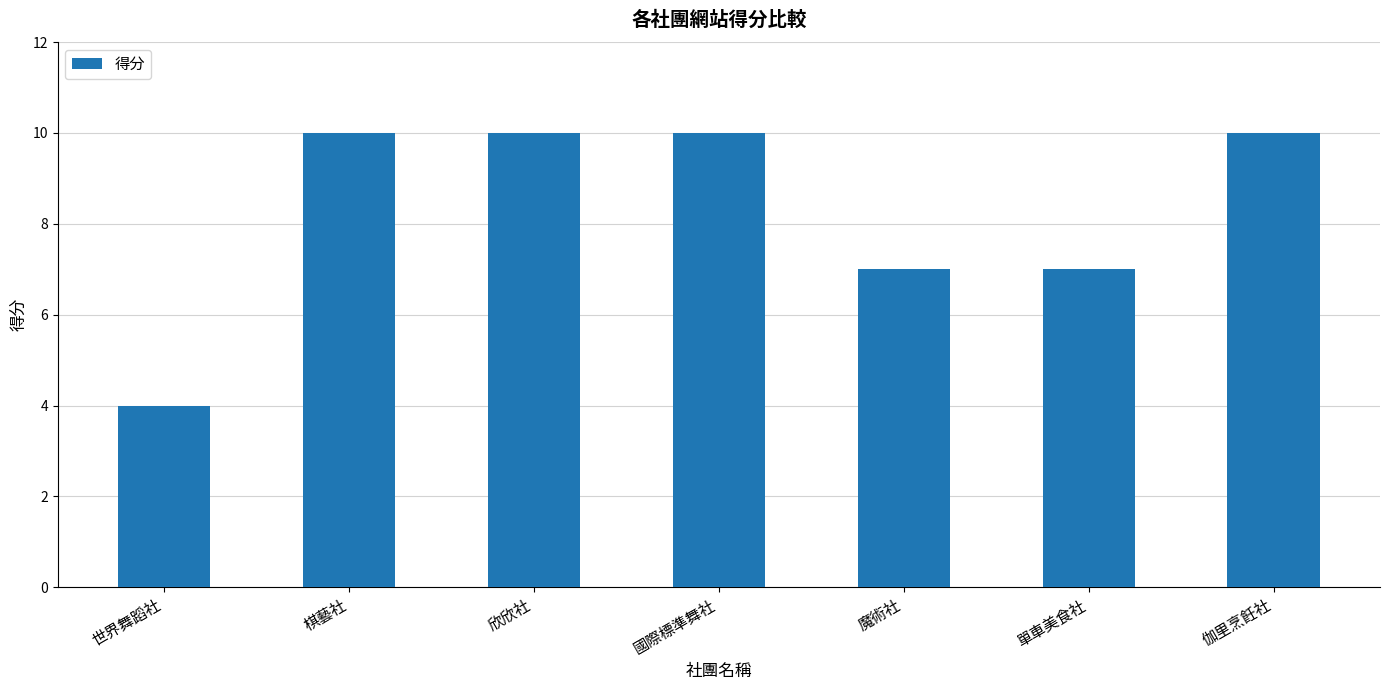

The value at 單車美食社 is 7. True or false?

True